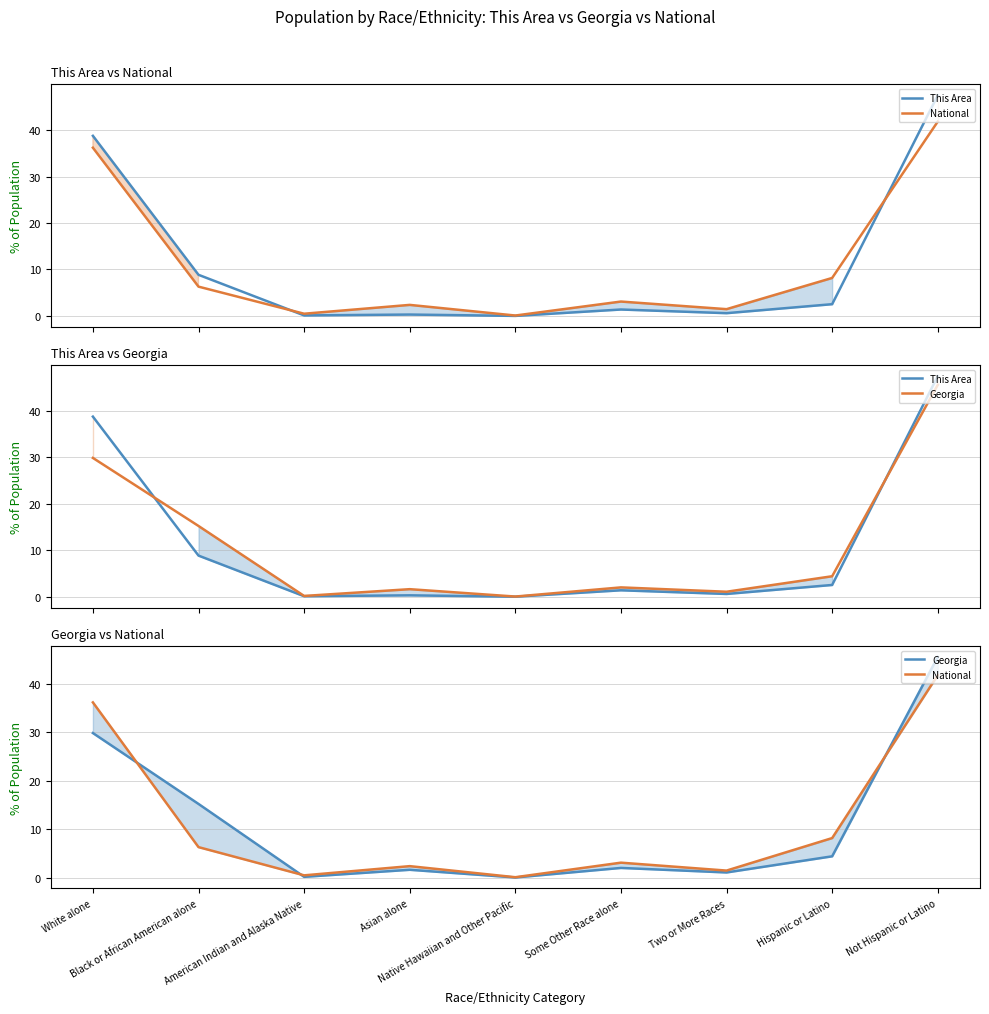

List the labels in order of Georgia value, largest first.

Not Hispanic or Latino, White alone, Black or African American alone, Hispanic or Latino, Some Other Race alone, Asian alone, Two or More Races, American Indian and Alaska Native, Native Hawaiian and Other Pacific